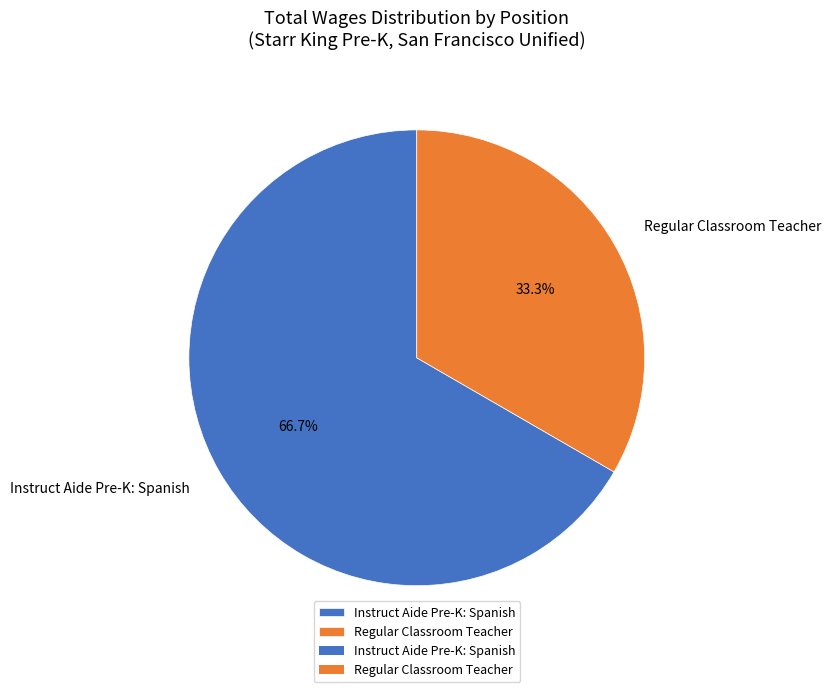

Count the number of slices in the pie.

2